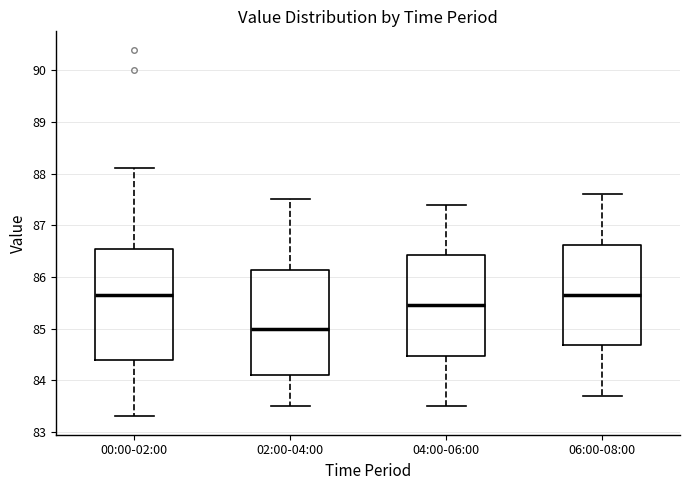

Reading left to right, transcribe this box plot: for each box, give where its median line is, the range the box spans, and where its two whiskers end, as read against the y-axis. The values are not printed on the chart, so give them approximately, as read against the axis.

00:00-02:00: median 85.7, box 84.4 to 86.6, whiskers 83.3 to 88.1
02:00-04:00: median 85.0, box 84.1 to 86.1, whiskers 83.5 to 87.5
04:00-06:00: median 85.5, box 84.5 to 86.4, whiskers 83.5 to 87.4
06:00-08:00: median 85.7, box 84.7 to 86.6, whiskers 83.7 to 87.6